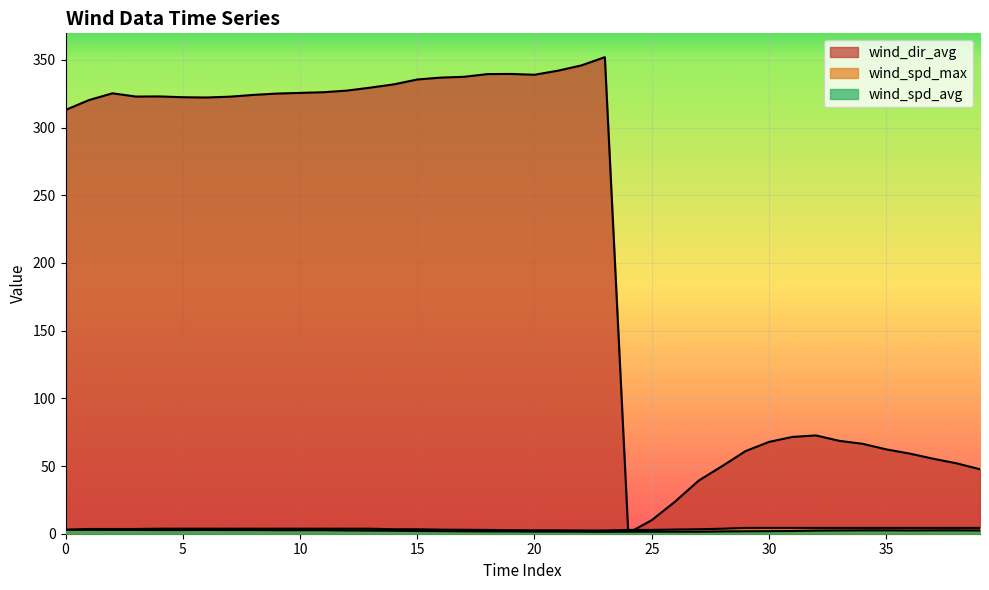

The wind_spd_avg series shows 2.2 at 20. True or false?

False